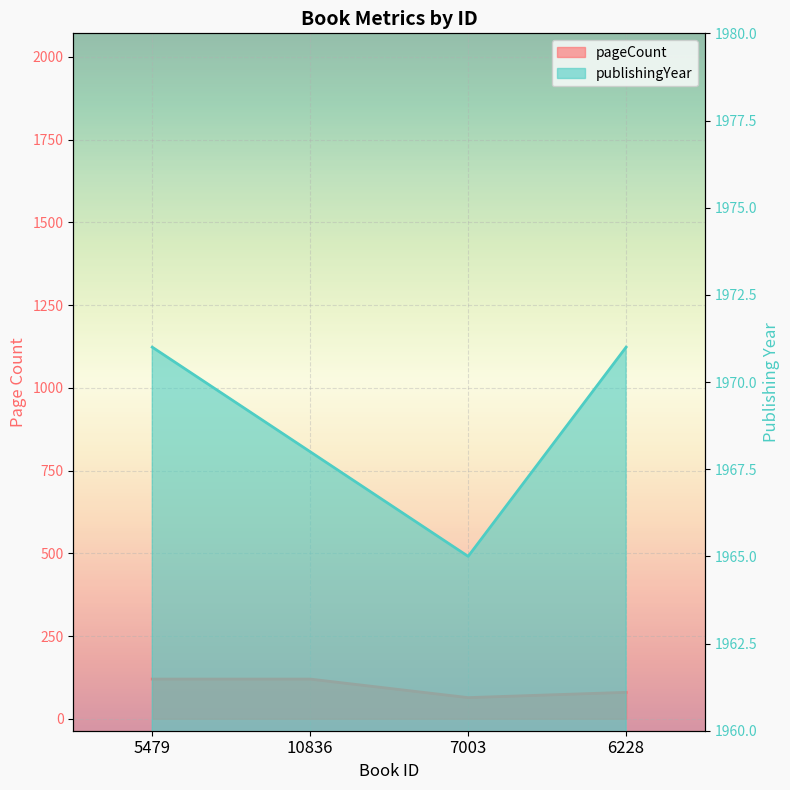

True or false: pageCount has more than 1 interior local peaks.

False